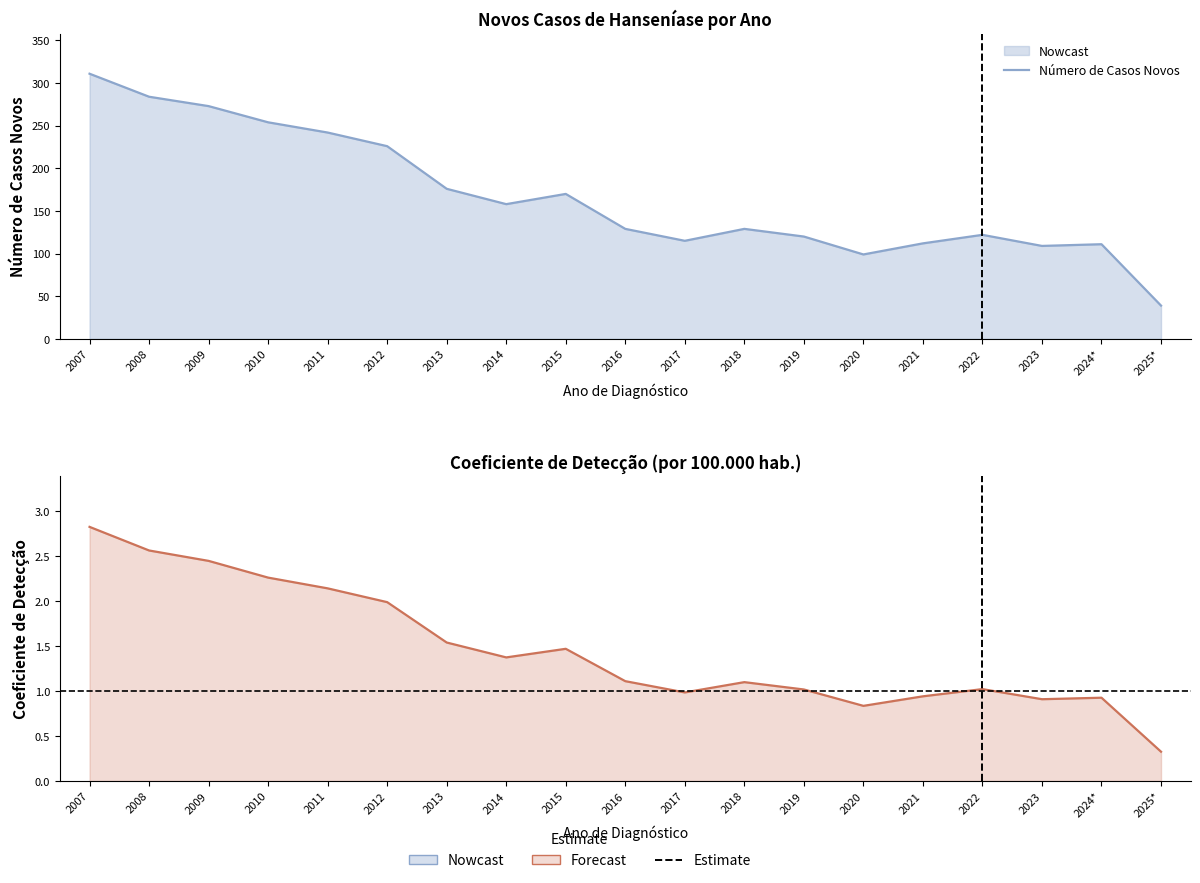

Between 2010 and 2011, which series saw the biggest shift?

Número de Casos Novos